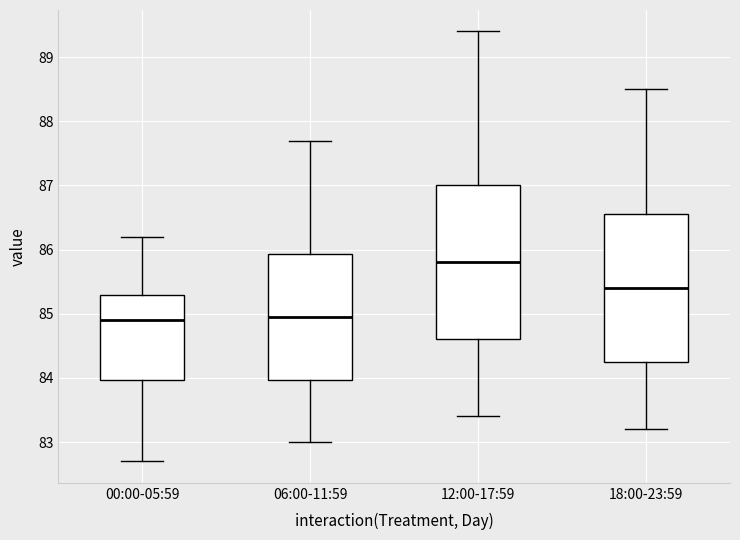

Reading left to right, read every box against the y-axis: the position of its median line, the range the box covers, and the ends of its whiskers. The values are not printed on the chart, so give them approximately, as read against the axis.

00:00-05:59: median 84.9, box 84.0 to 85.3, whiskers 82.7 to 86.2
06:00-11:59: median 85.0, box 84.0 to 85.9, whiskers 83.0 to 87.7
12:00-17:59: median 85.8, box 84.6 to 87.0, whiskers 83.4 to 89.4
18:00-23:59: median 85.4, box 84.3 to 86.6, whiskers 83.2 to 88.5